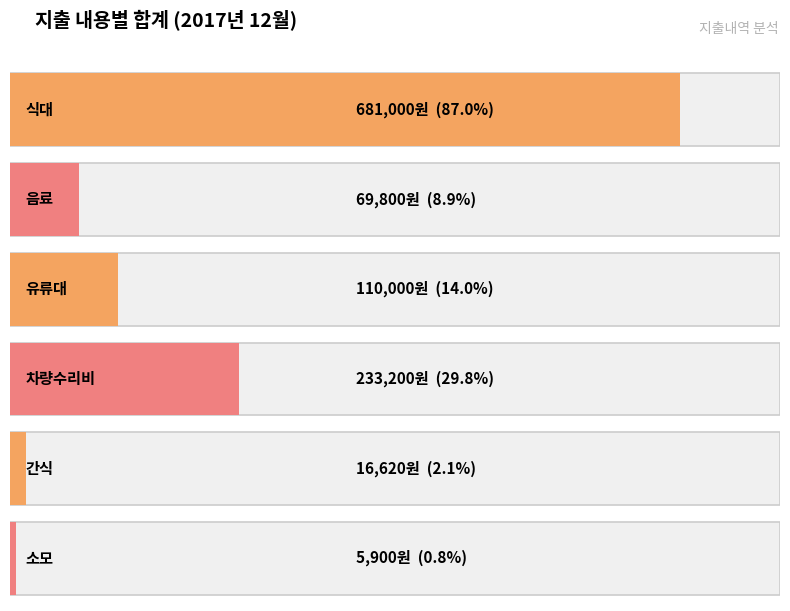

The value at 차량수리비 is 404299. True or false?

False